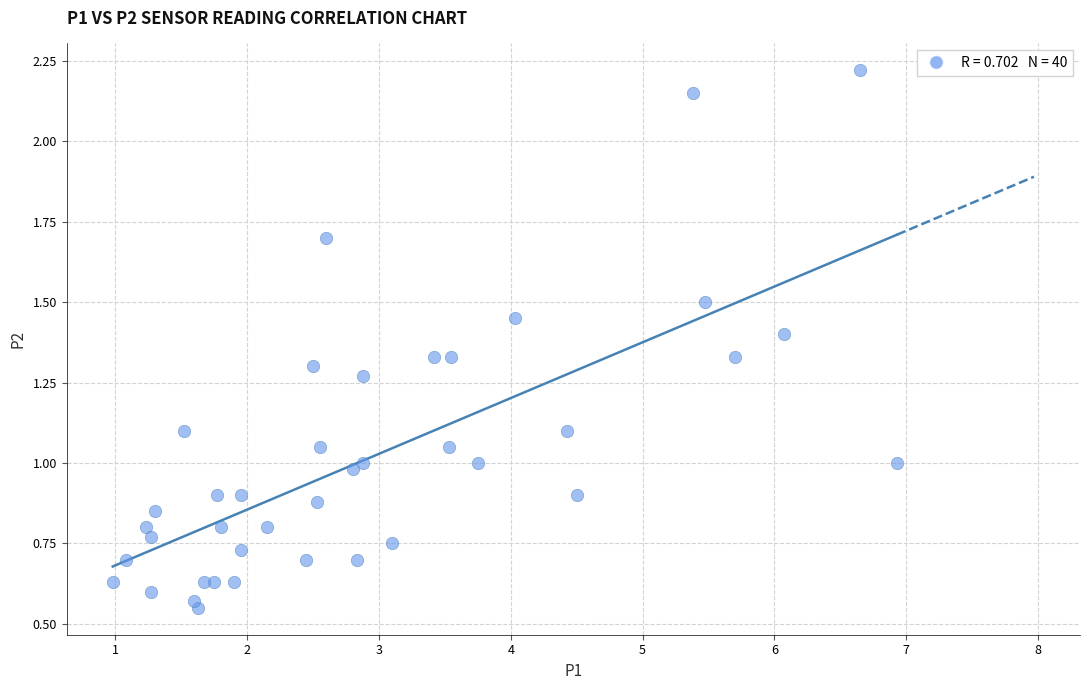

What is the range of X values (max minus min)?

5.9